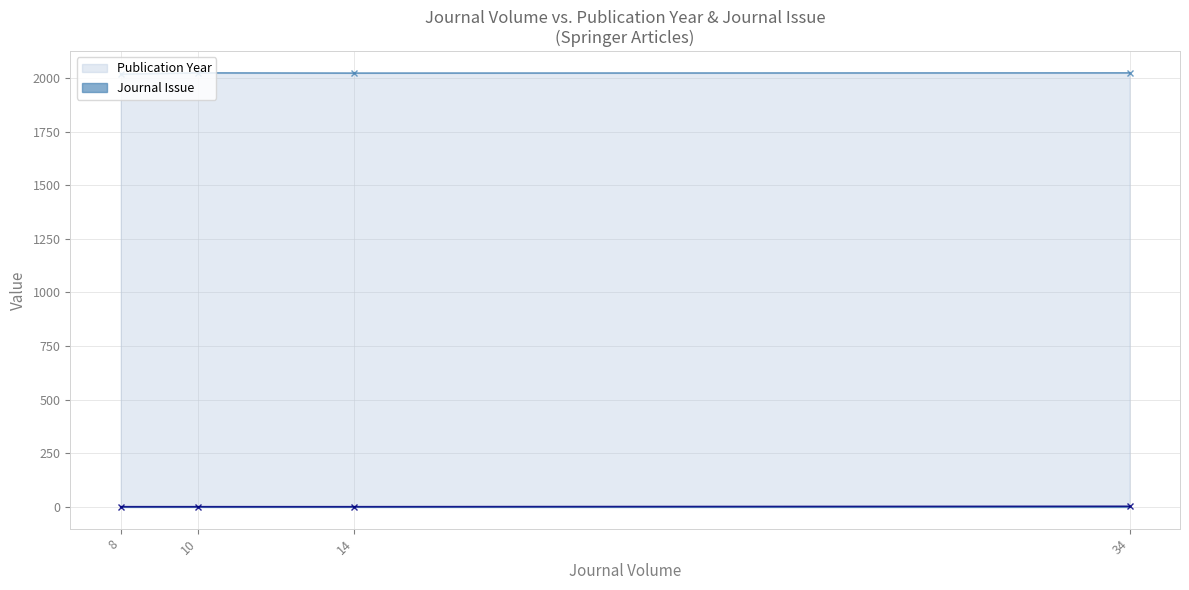

Which series has the largest total across all categories?

Publication Year